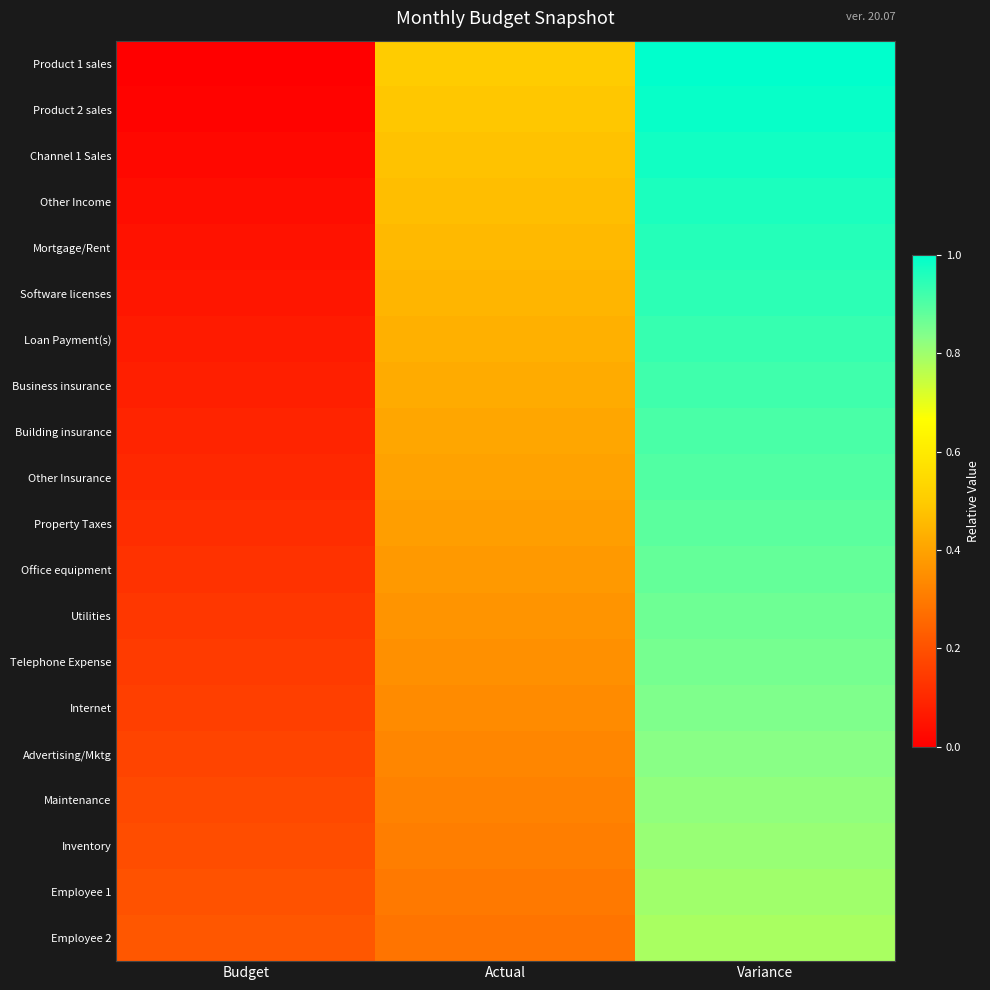

Which series has the largest total across all categories?

Product 1 sales